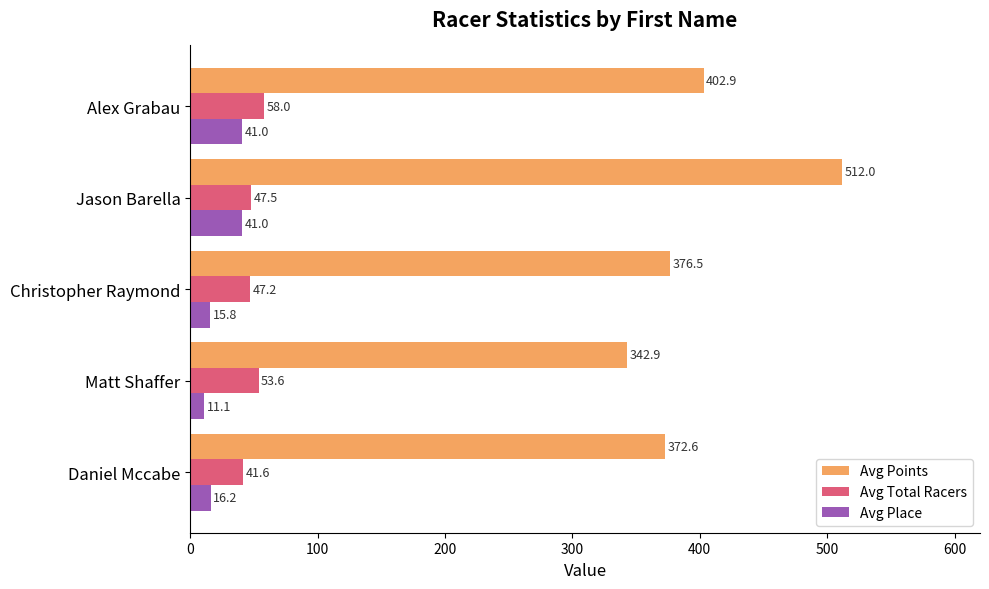

Rank the series at Jason Barella from highest to lowest value.

Avg Points, Avg Total Racers, Avg Place